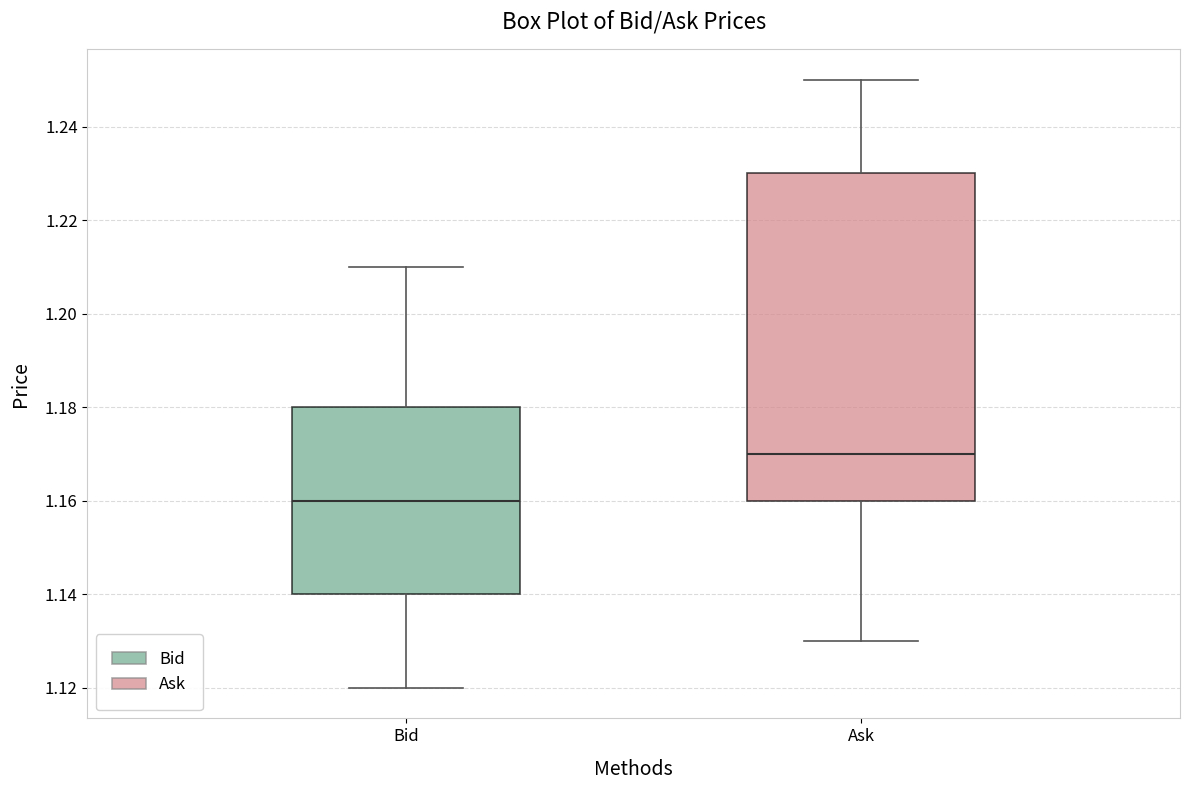

Reading left to right, transcribe this box plot: for each box, give where its median line is, the range the box spans, and where its two whiskers end, as read against the y-axis. The values are not printed on the chart, so give them approximately, as read against the axis.

Bid: median 1.16, box 1.14 to 1.18, whiskers 1.12 to 1.21
Ask: median 1.17, box 1.16 to 1.23, whiskers 1.13 to 1.25